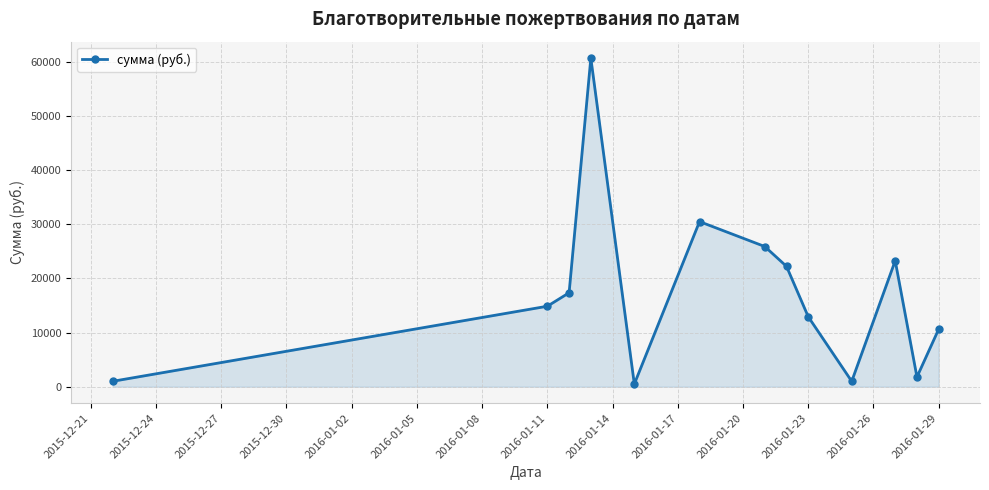

What is the difference between the second highest and minimum values?

30015.0